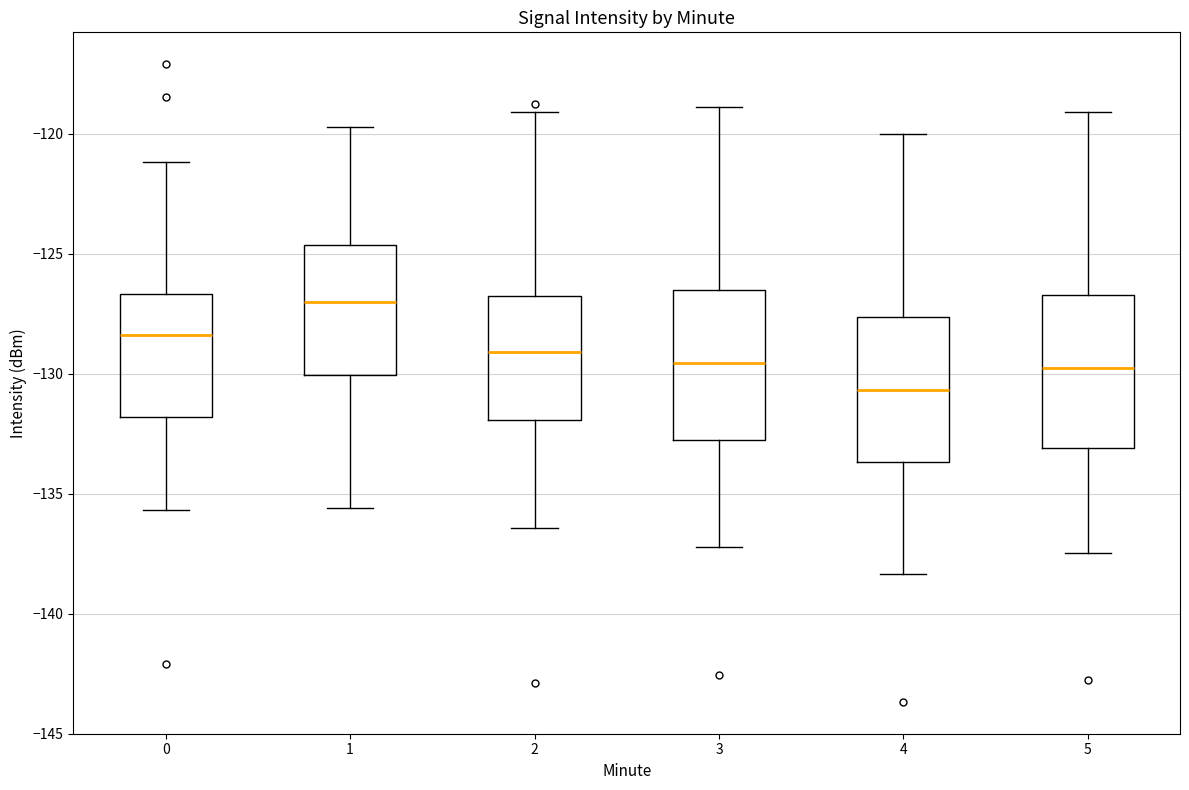

Which box has the highest median line?

1